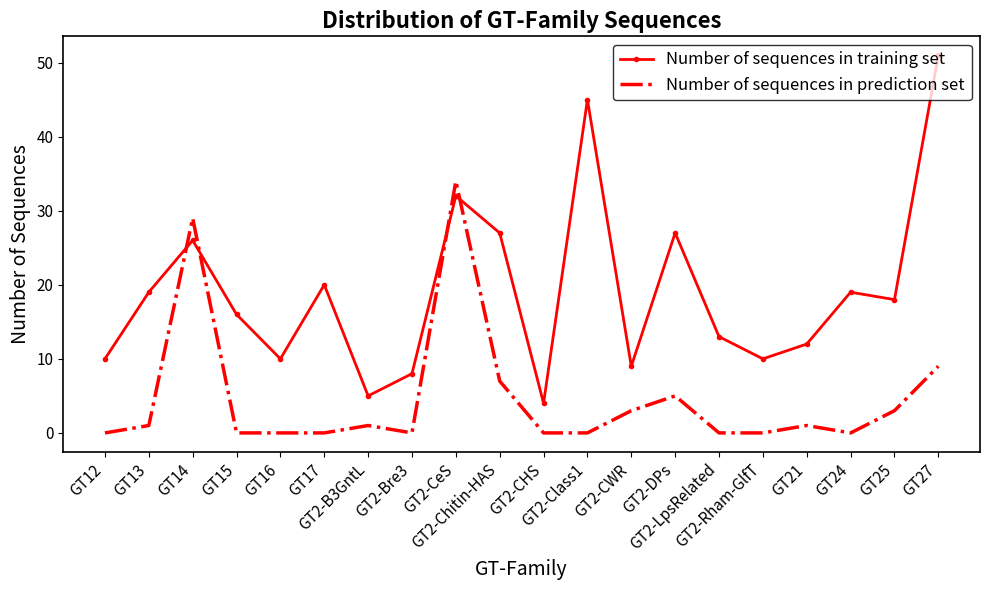

How many times do Number of sequences in prediction set and Number of sequences in training set cross each other?

4